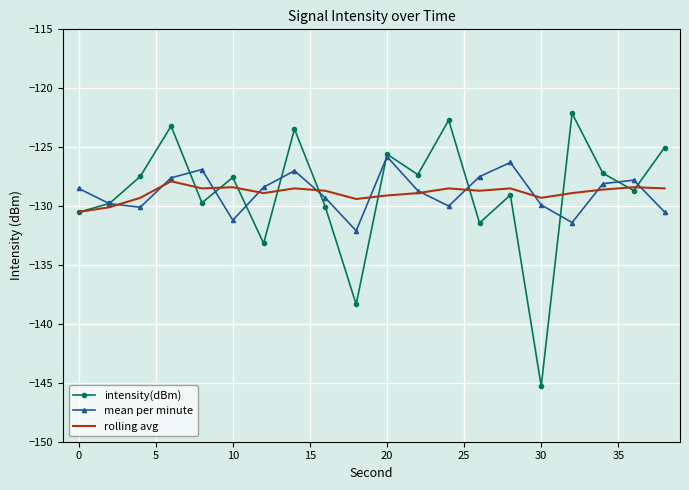

Which series has the widest spread of values?

intensity(dBm)